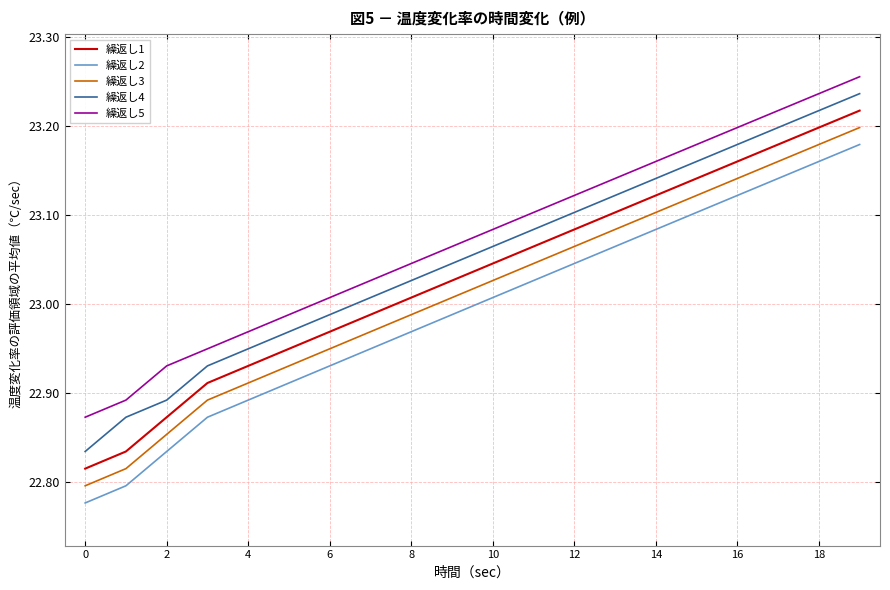

True or false: 繰返し5 and 繰返し3 cross at least once.

False